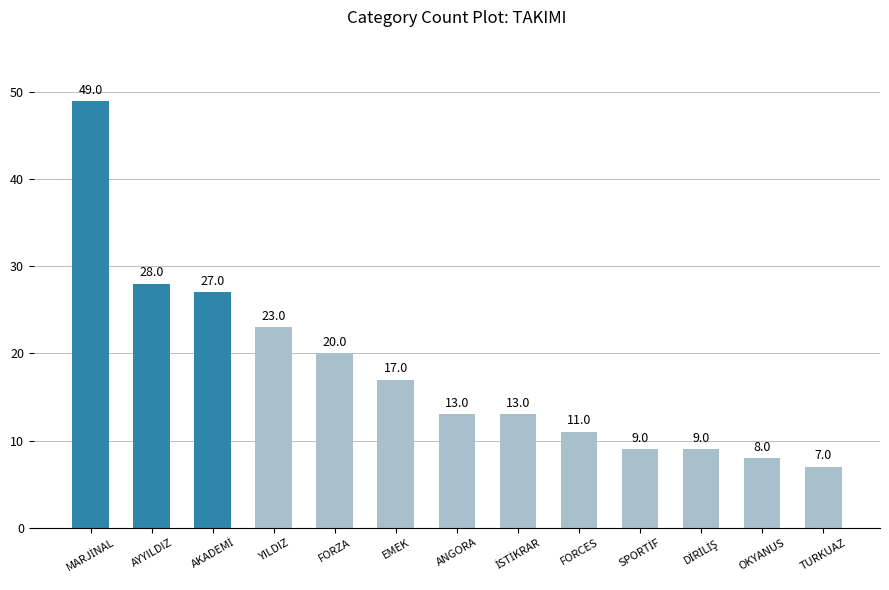

At which label is the value closest to 28?

AYYILDIZ